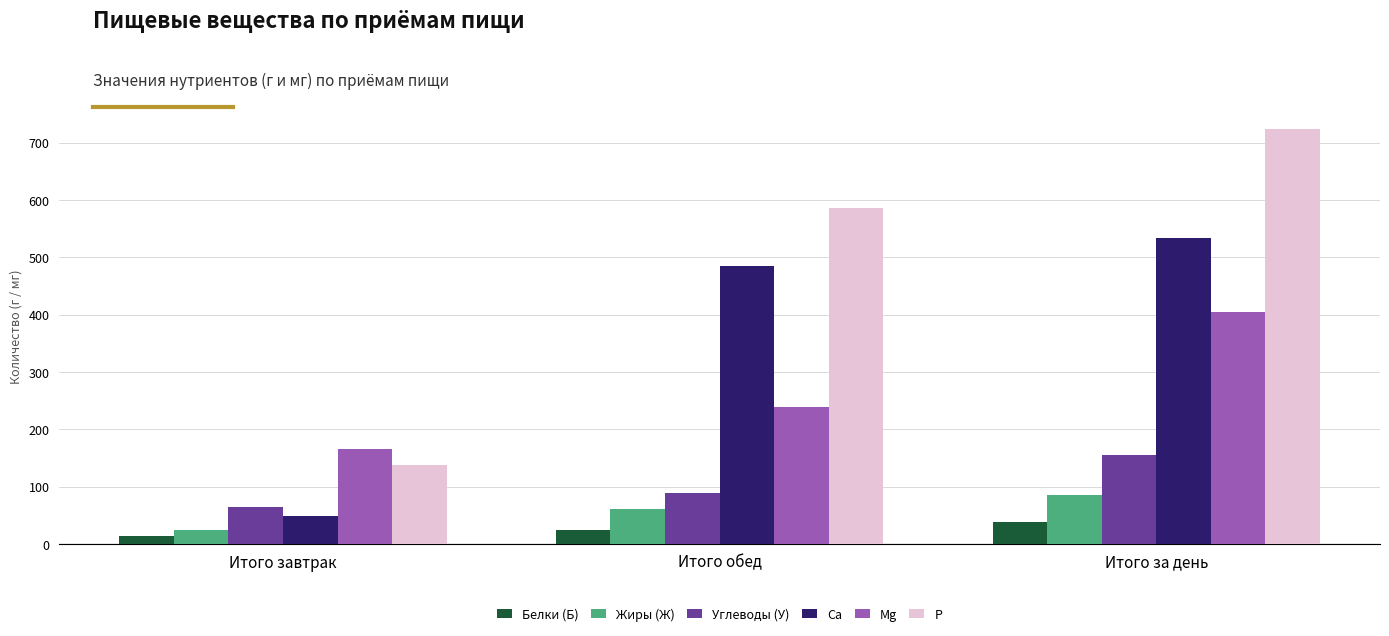

Are the bars horizontal?

No